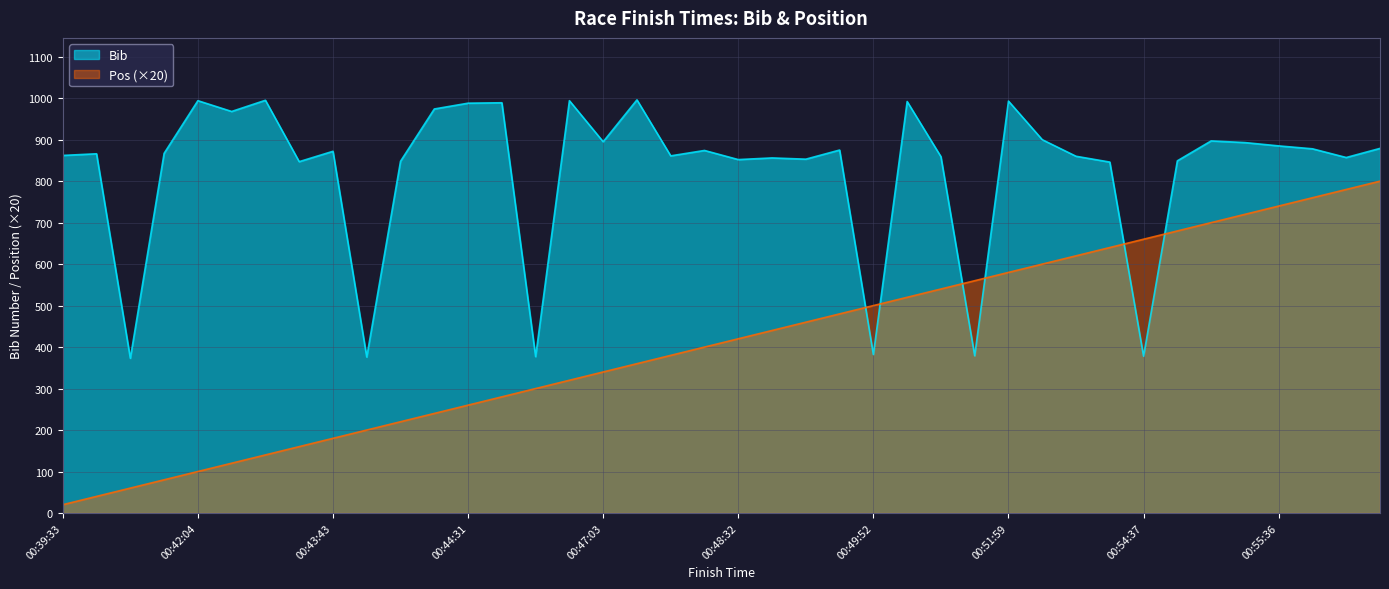

The value of Bib at 00:44:07 is 1332. True or false?

False